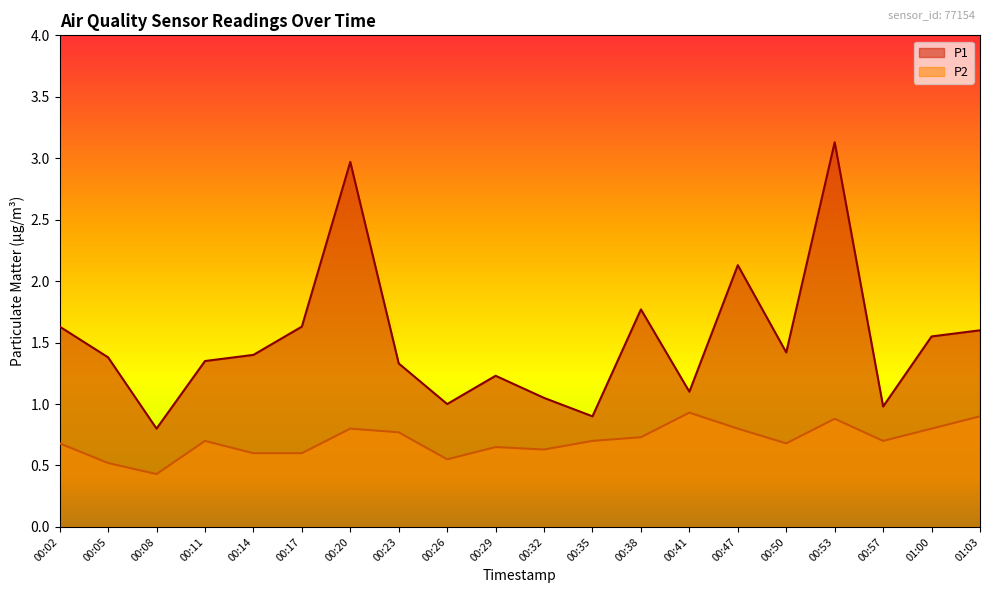

True or false: P2 has a value of 0.7 at 00:11.

True